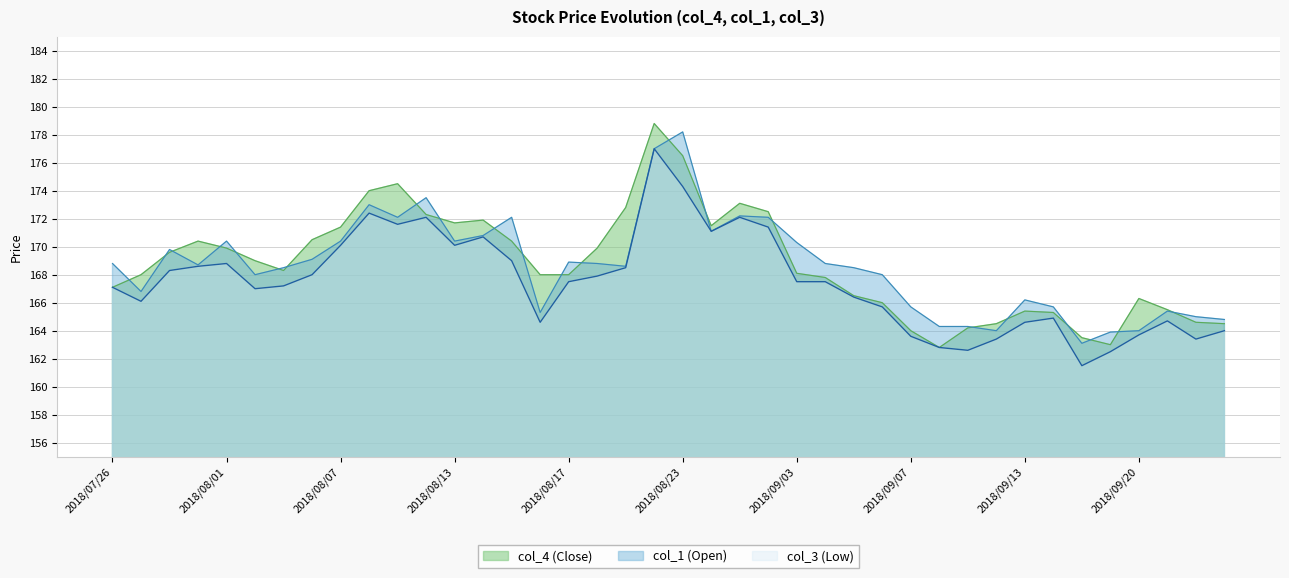

What are all the series names shown in the legend?

col_4 (Close), col_1 (Open), col_3 (Low)